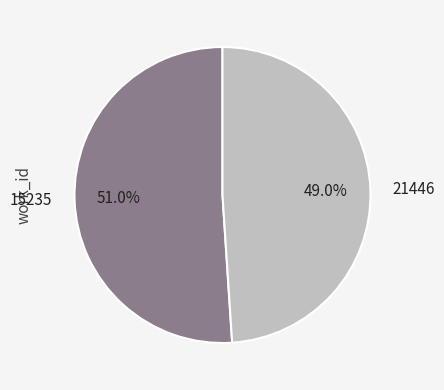

What is the total percentage of 15235 and 21446?

100.0%